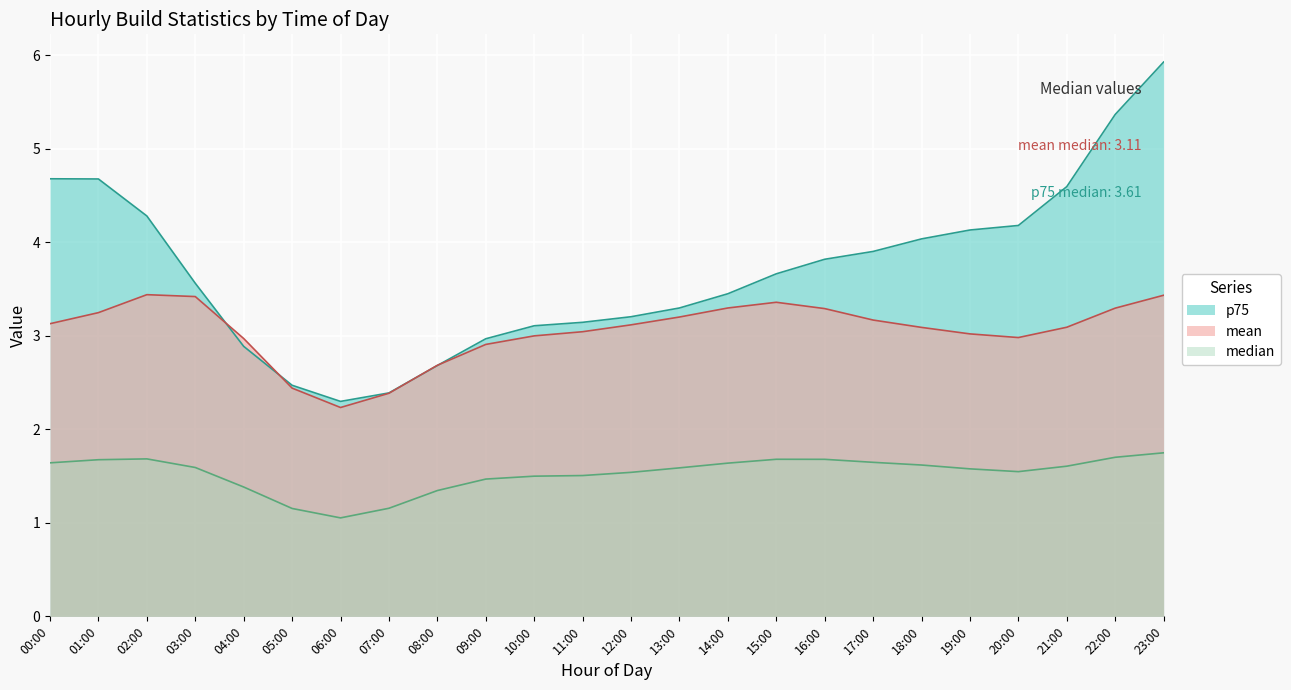

At which category is the sum across all series the highest?

23:00